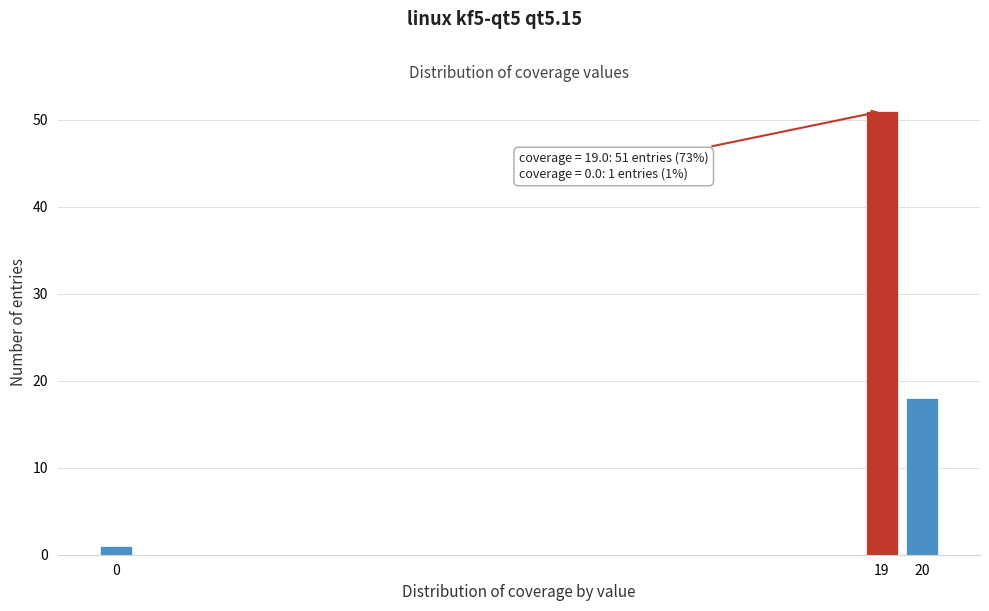

Over which range of the x-axis is the bar tallest?

18.5 to 19.5